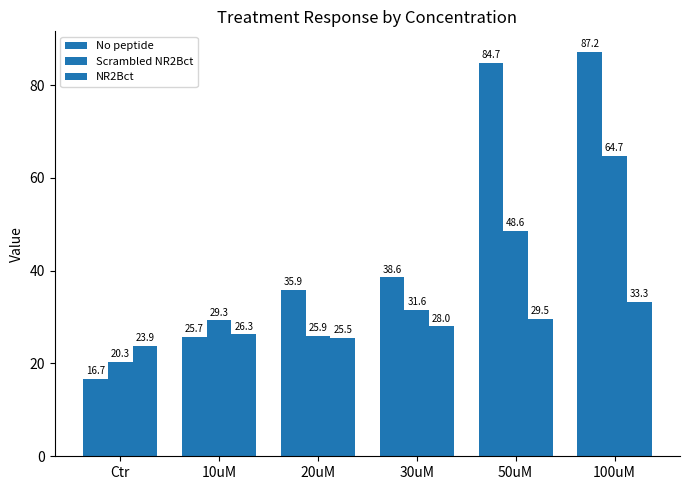

What is the total value across all series at 50uM?

162.8